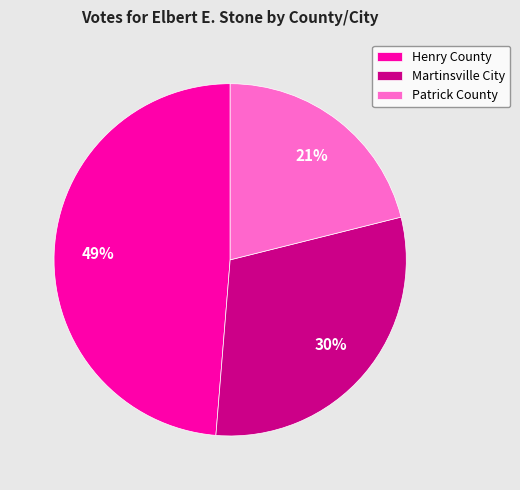

Which slice is the largest?

Henry County